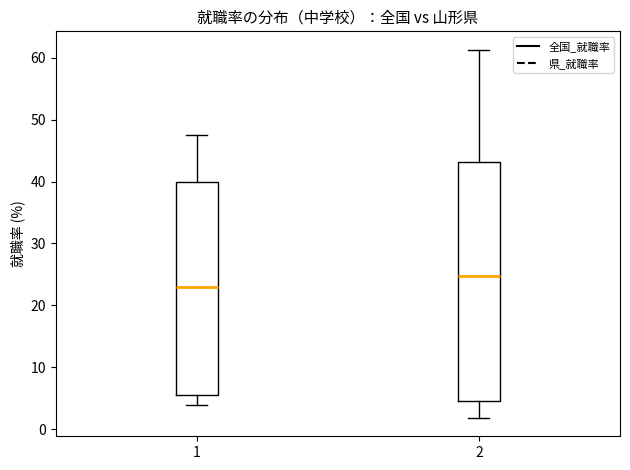

Reading left to right, read every box against the y-axis: the position of its median line, the range the box covers, and the ends of its whiskers. The values are not printed on the chart, so give them approximately, as read against the axis.

1: median 23, box 6 to 40, whiskers 4 to 48
2: median 25, box 5 to 43, whiskers 2 to 61